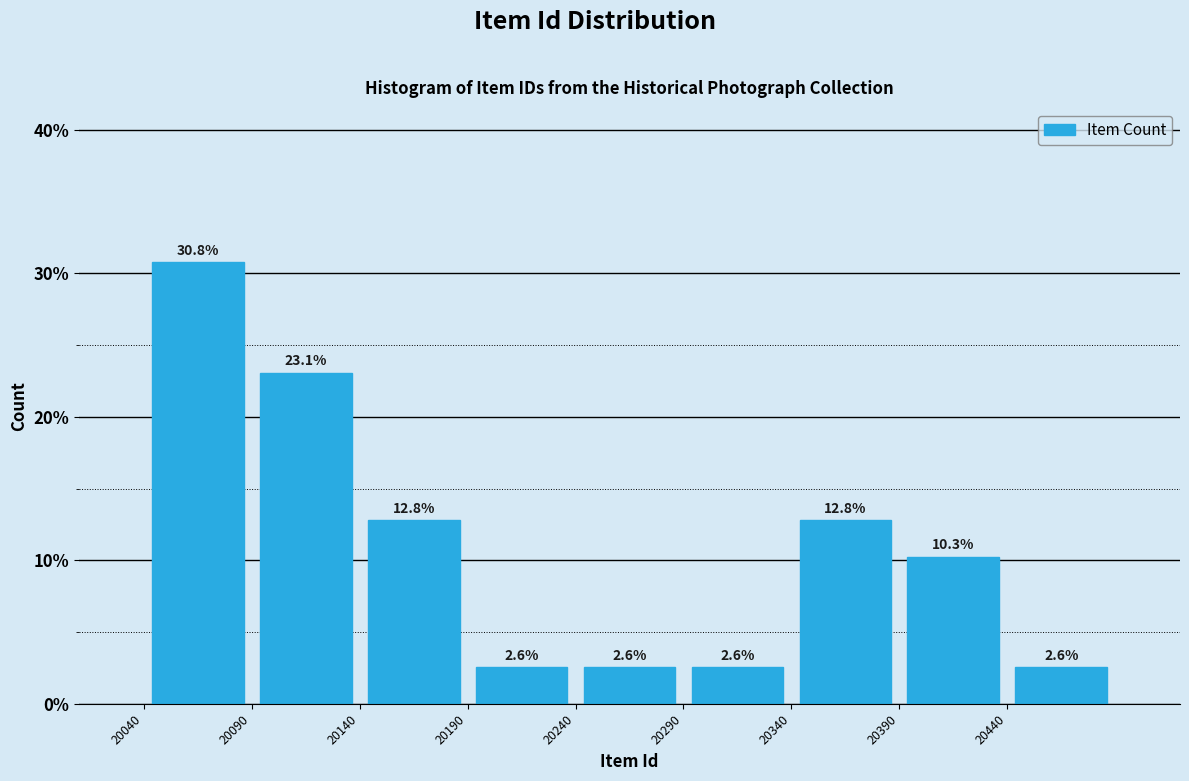

What is the height of the bar covering 20090 to 20140 on the x-axis?

23.1